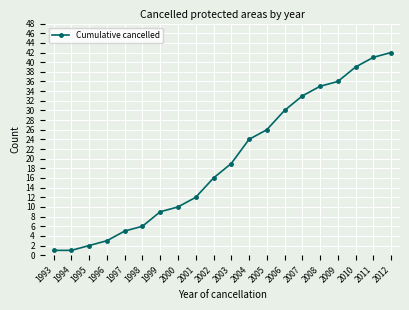

Between 1999 and 2000, which is larger?

2000